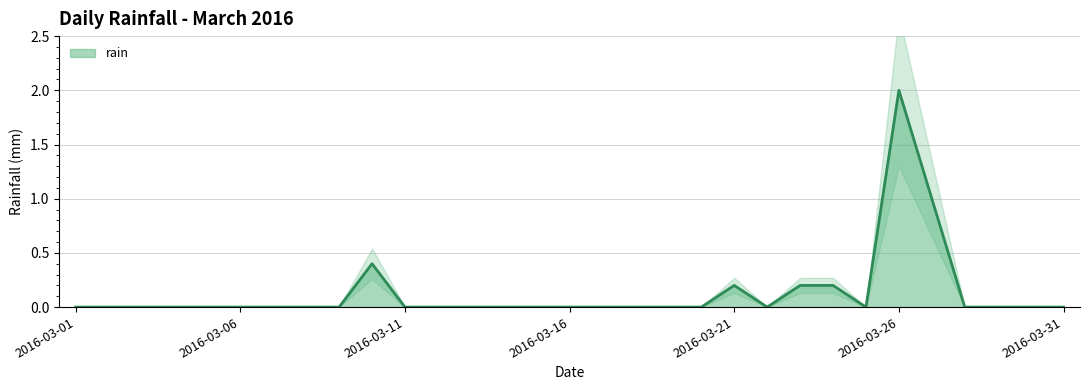

At which category does the chart reach its minimum across all series?

2016-03-01